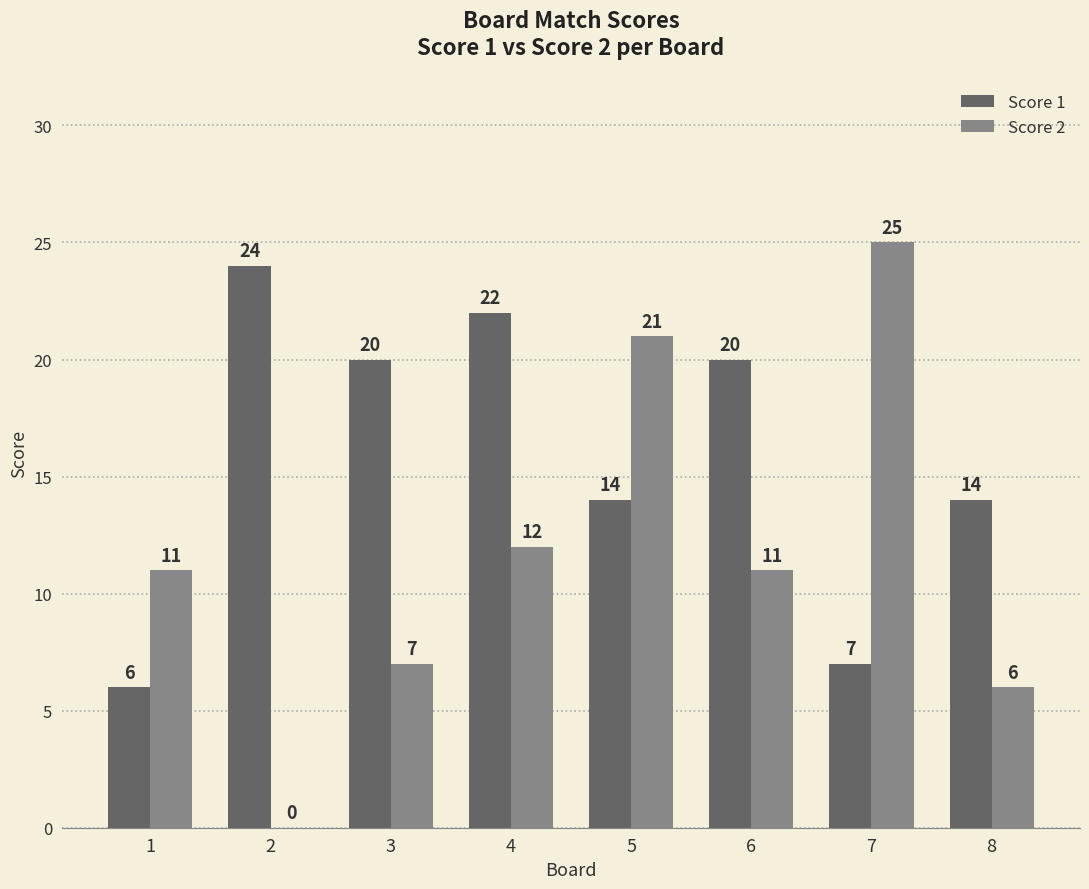

What is the spread (max minus min) of values at 6?

9